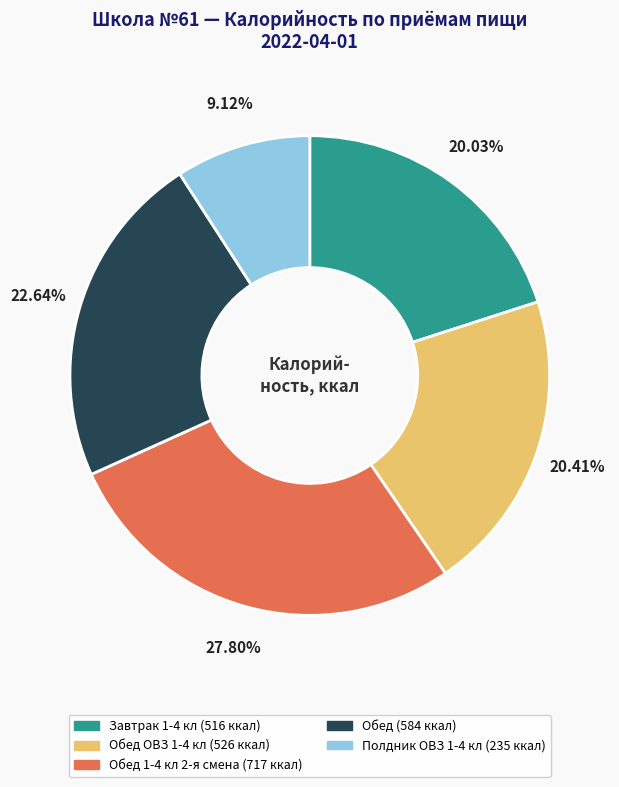

Is there any slice that represents more than half of the pie?

No